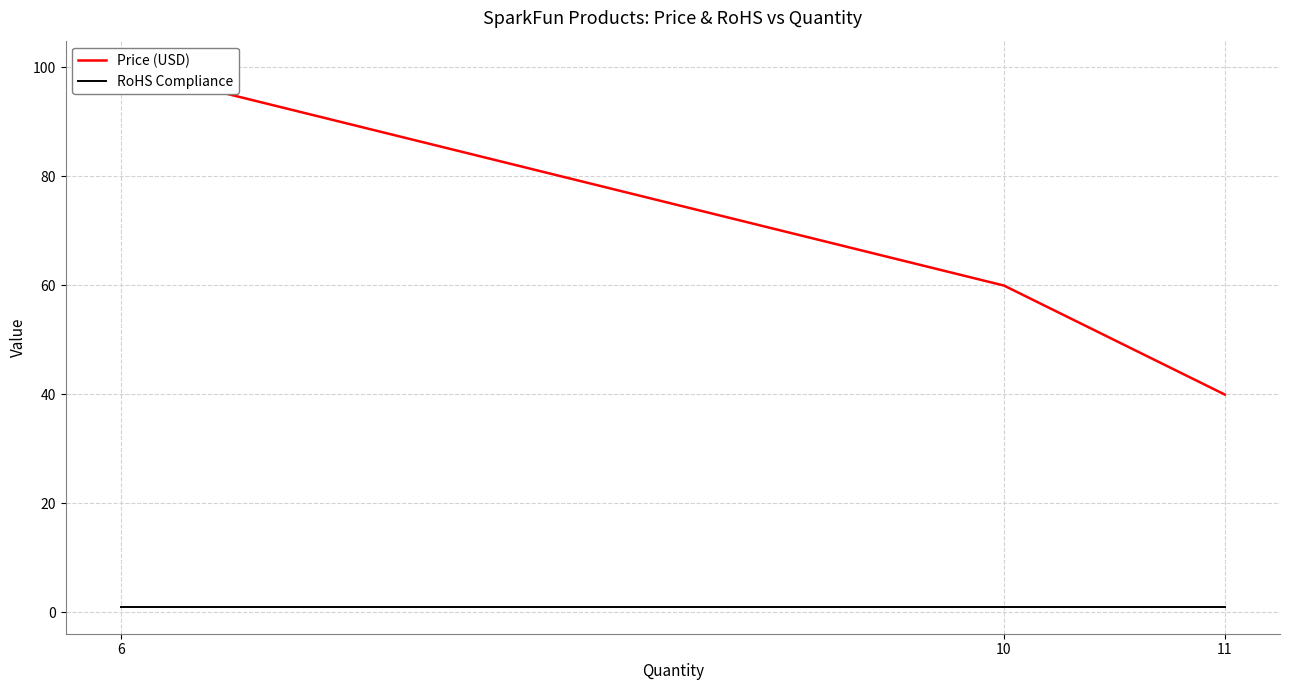

Rank the categories by RoHS Compliance value from lowest to highest.

6, 10, 11